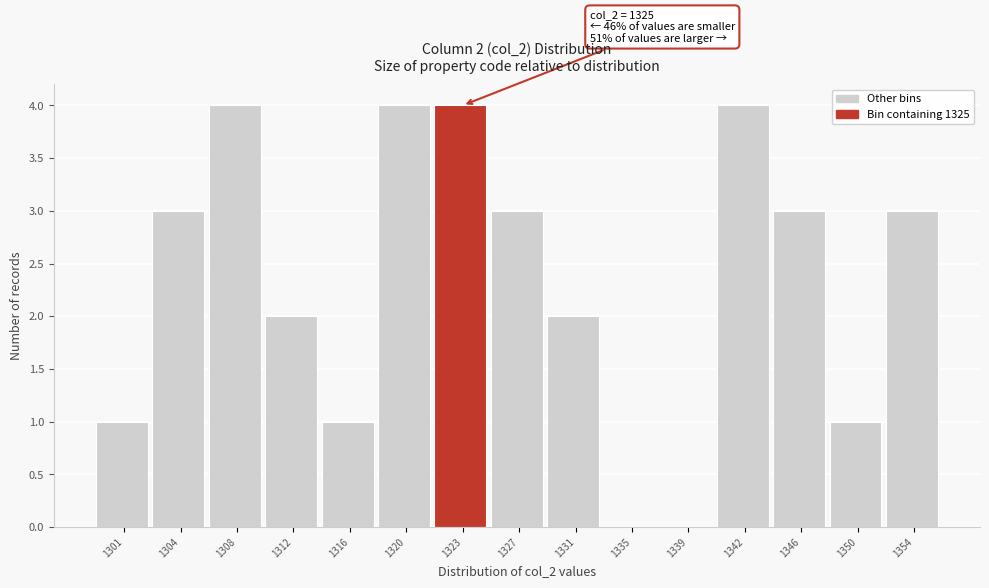

Reading left to right, what are all the values shown in this chart?

1301=1	1304=3	1308=4	1312=2	1316=1	1320=4	1323=4	1327=3	1331=2	1335=0	1339=0	1342=4	1346=3	1350=1	1354=3